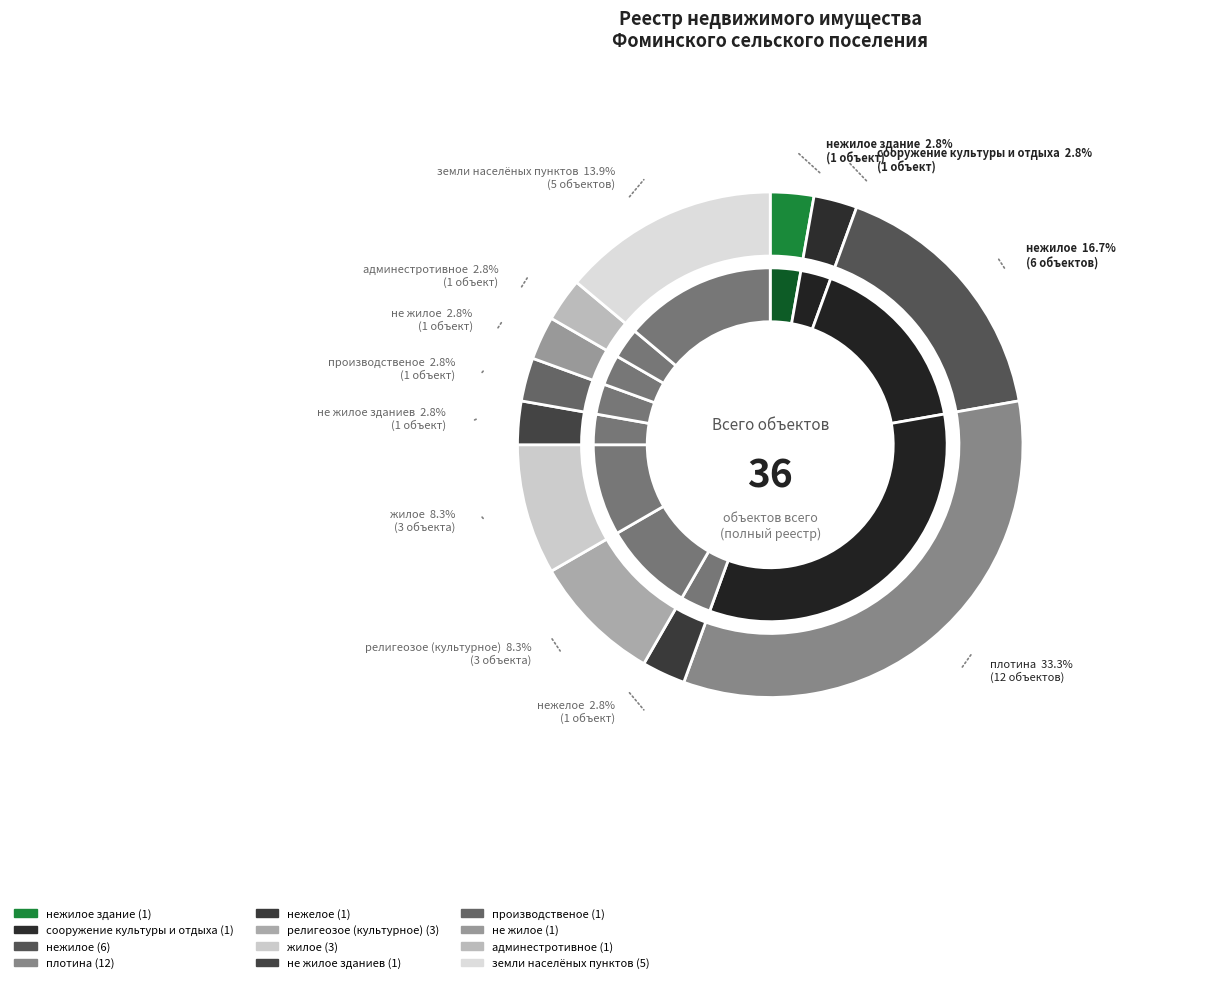

What is the largest slice in the pie chart?

плотина